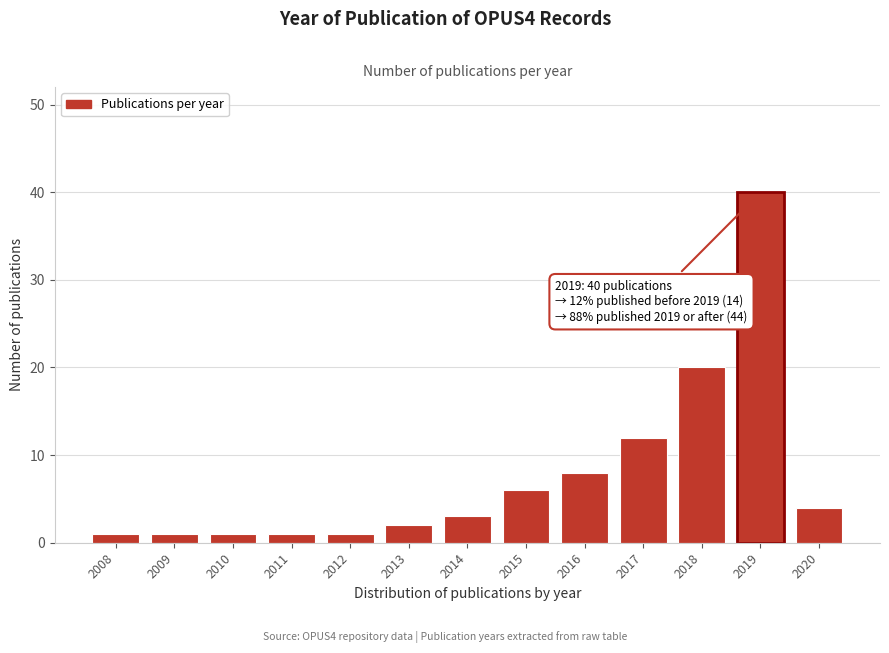

Reading left to right, what are all the values shown in this chart?

2008=1	2009=1	2010=1	2011=1	2012=1	2013=2	2014=3	2015=6	2016=8	2017=12	2018=20	2019=40	2020=4